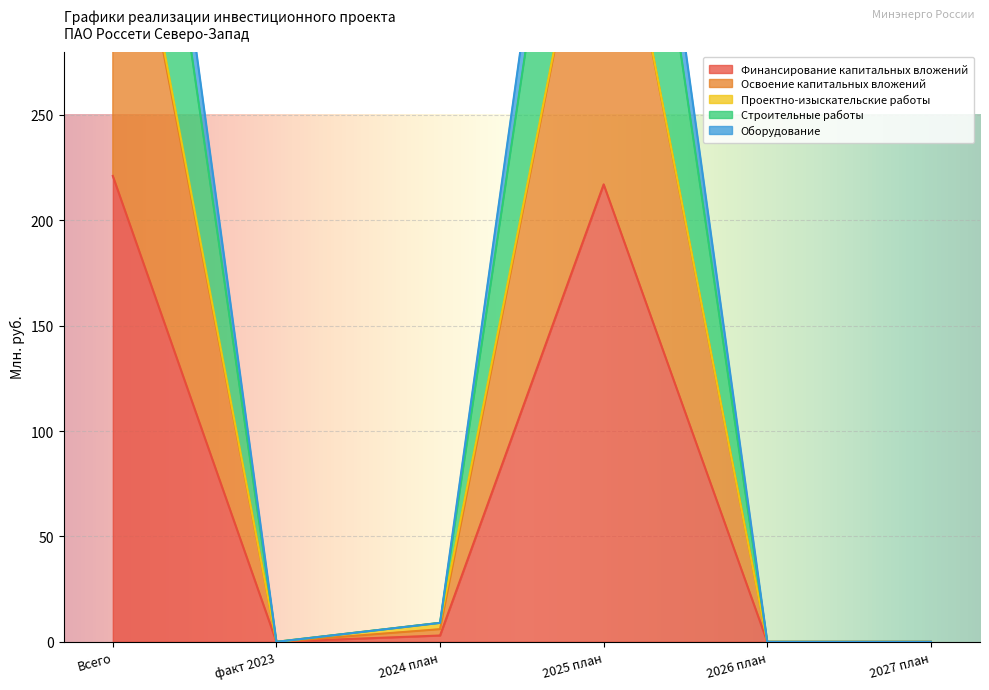

What is the sum of the Оборудование values at 2025 план and 2027 план?

528